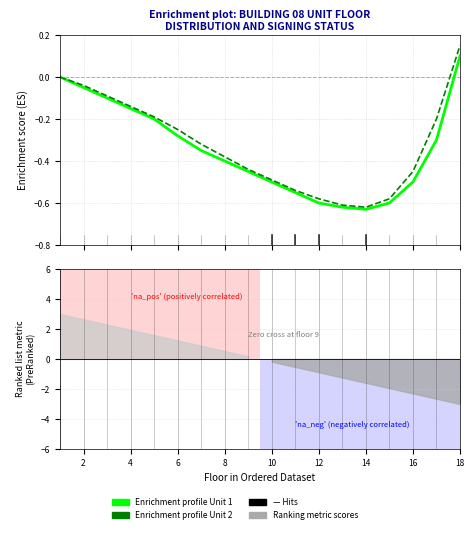

At 16, list the series in order from largest to smallest.

Enrichment profile (Unit 2), Enrichment profile (Unit 1)